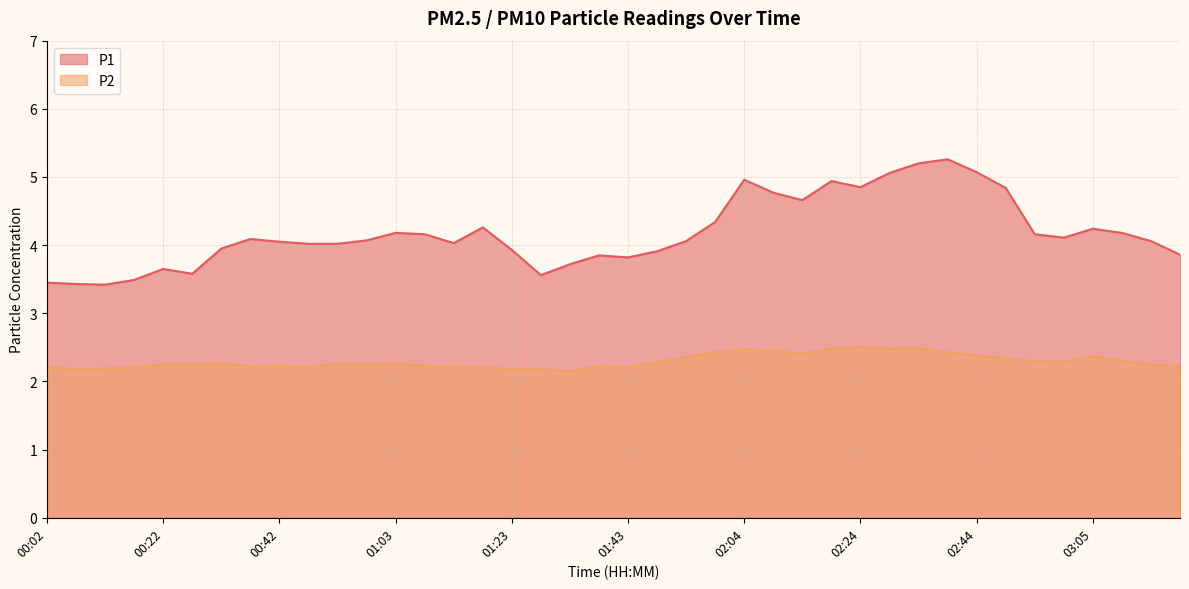

True or false: P1 has more than 1 points higher than both neighbors.

True